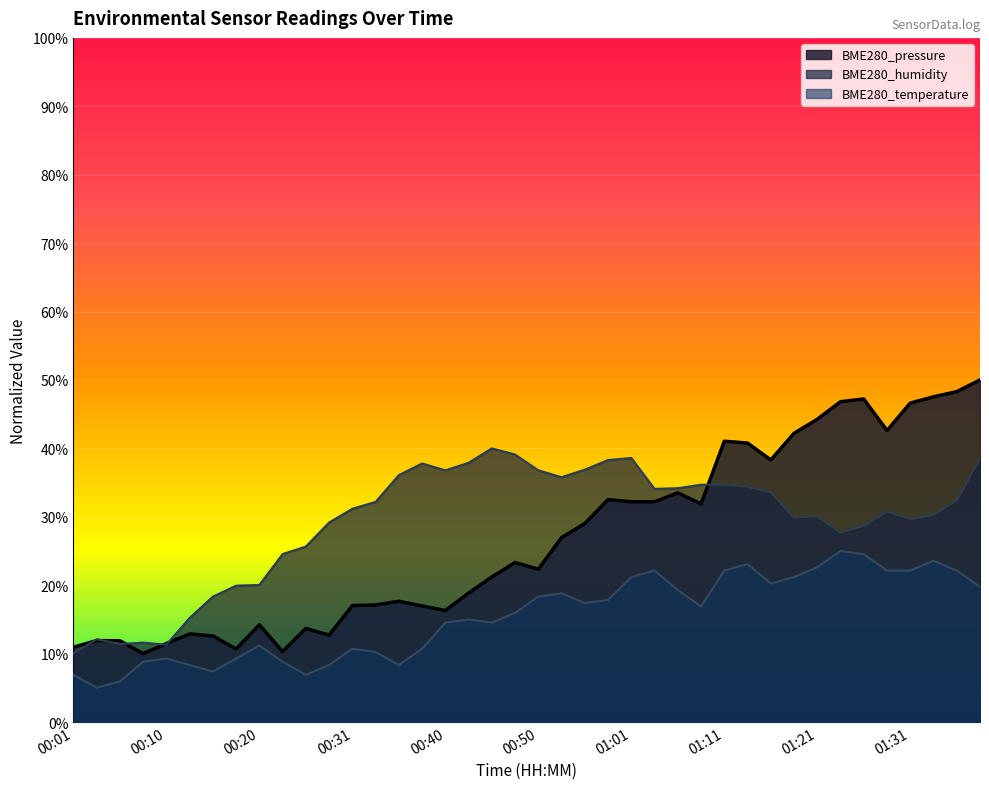

At which category is the sum across all series the highest?

01:38